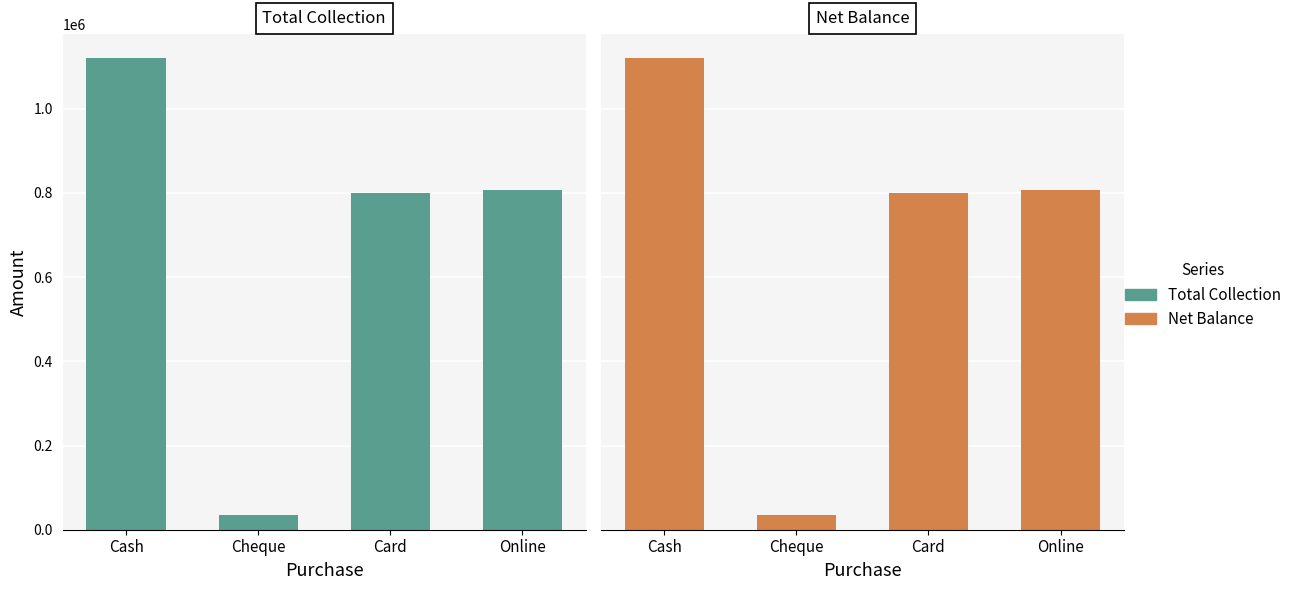

What is the difference between the Total Collection values at Online and Card?

7100